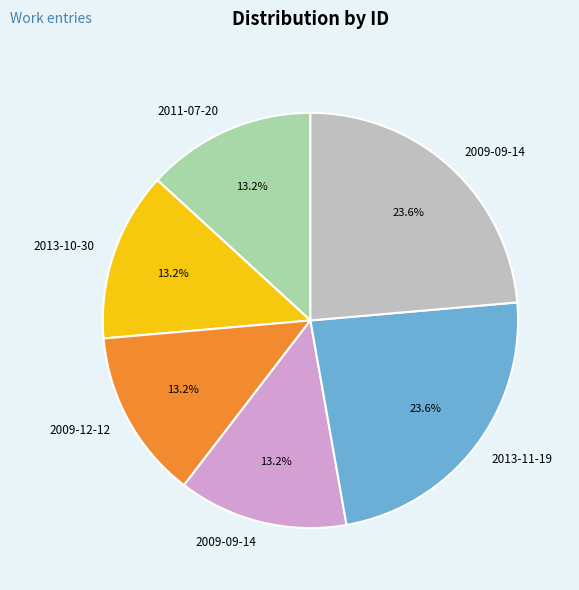

Is there a majority slice in this chart?

No